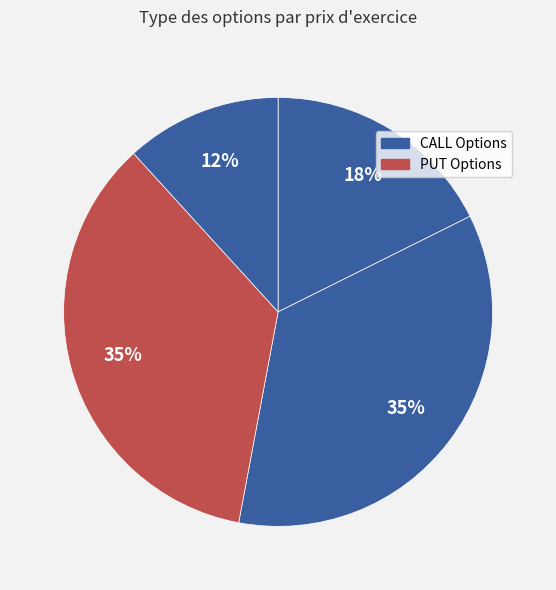

To the nearest percent, what is the average slice percentage?

25%